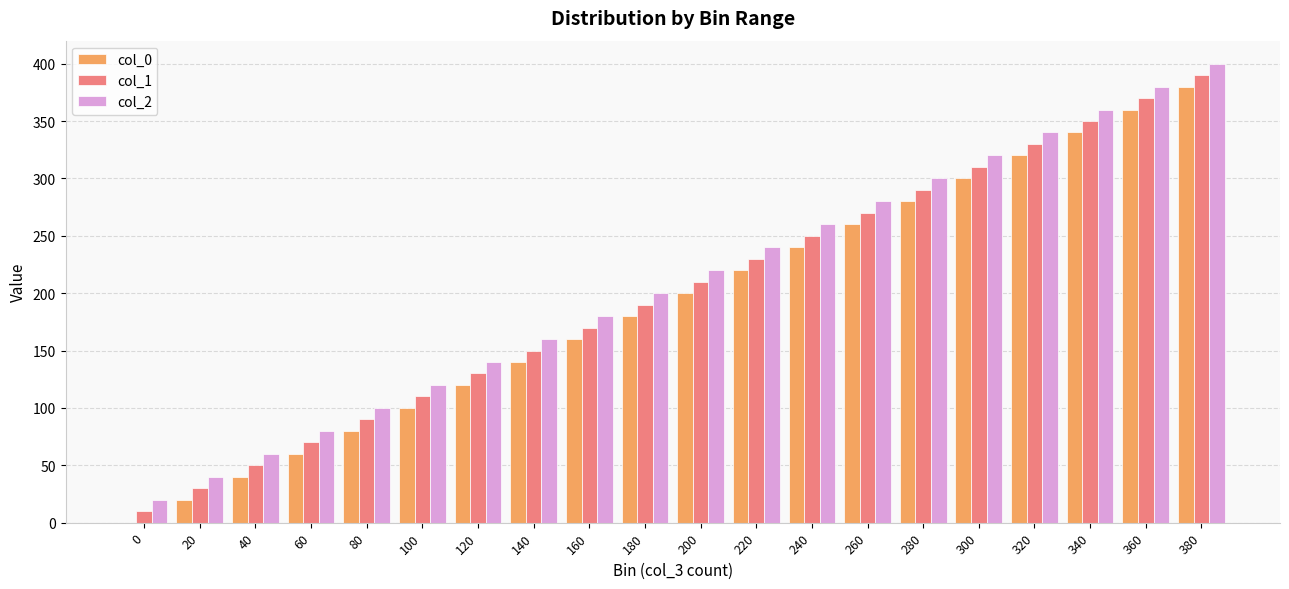

What is the greatest value displayed?

400